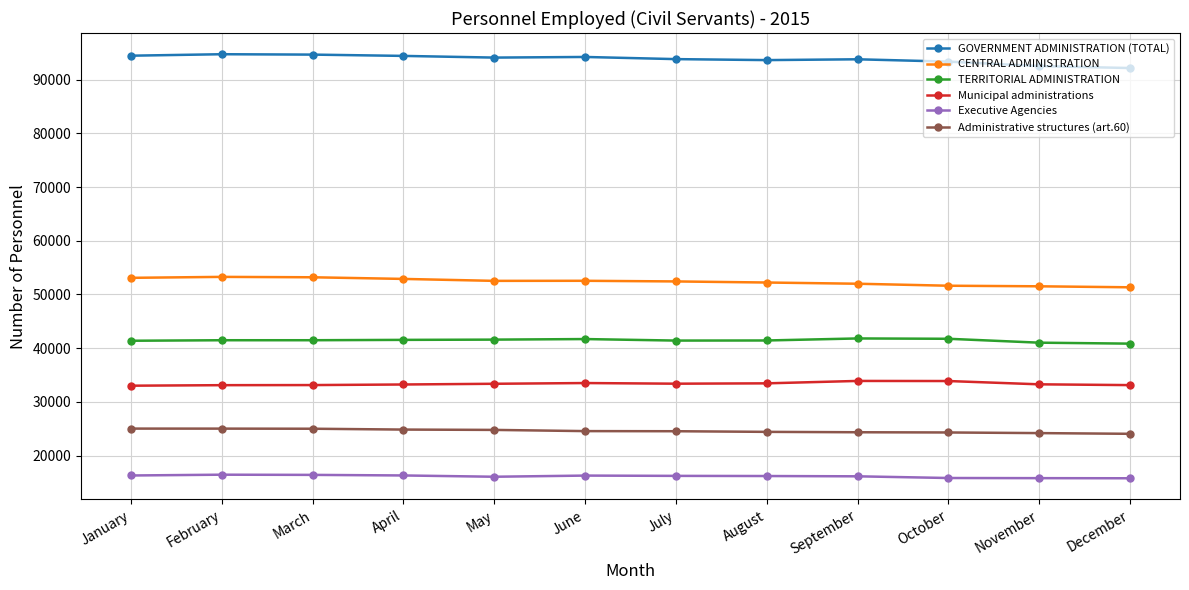

What is the maximum value for TERRITORIAL ADMINISTRATION?

41809